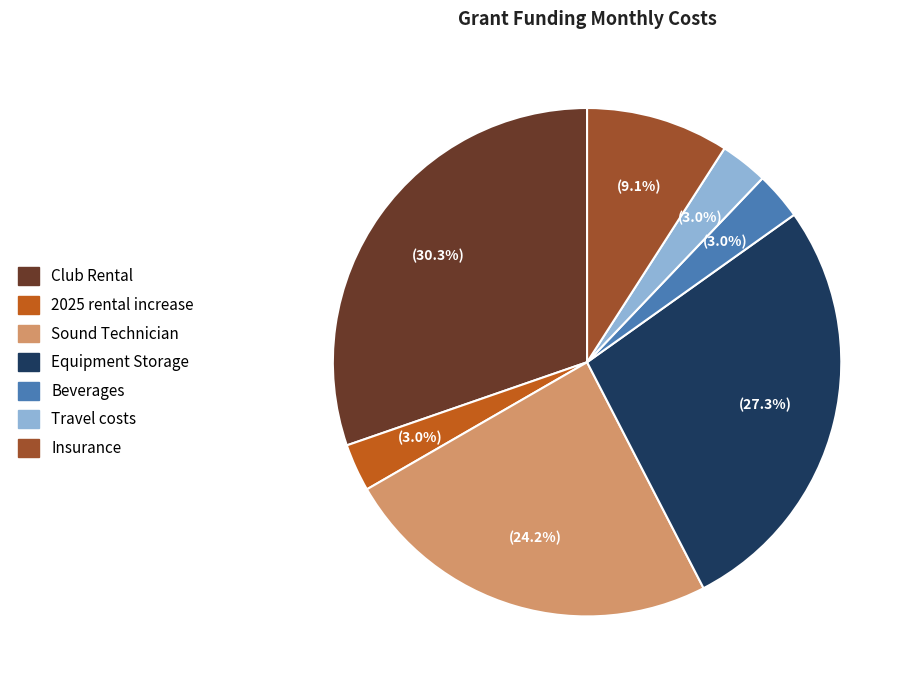

Combined, what portion of the pie is Beverages and Club Rental?

33.3%